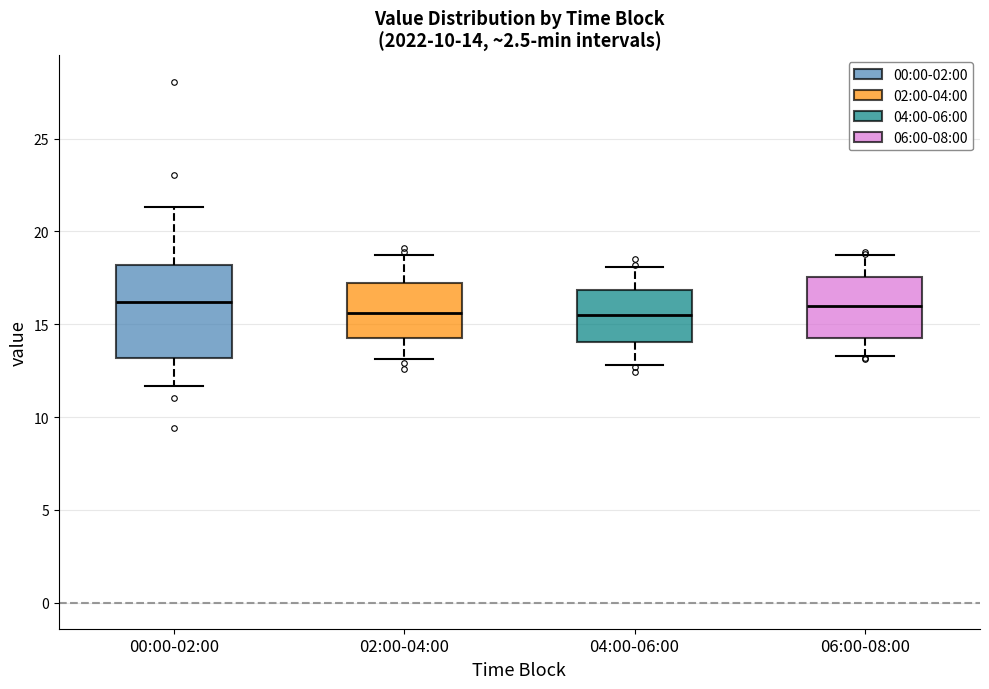

Comparing the boxes themselves (not the whiskers), which one is the tallest?

00:00-02:00